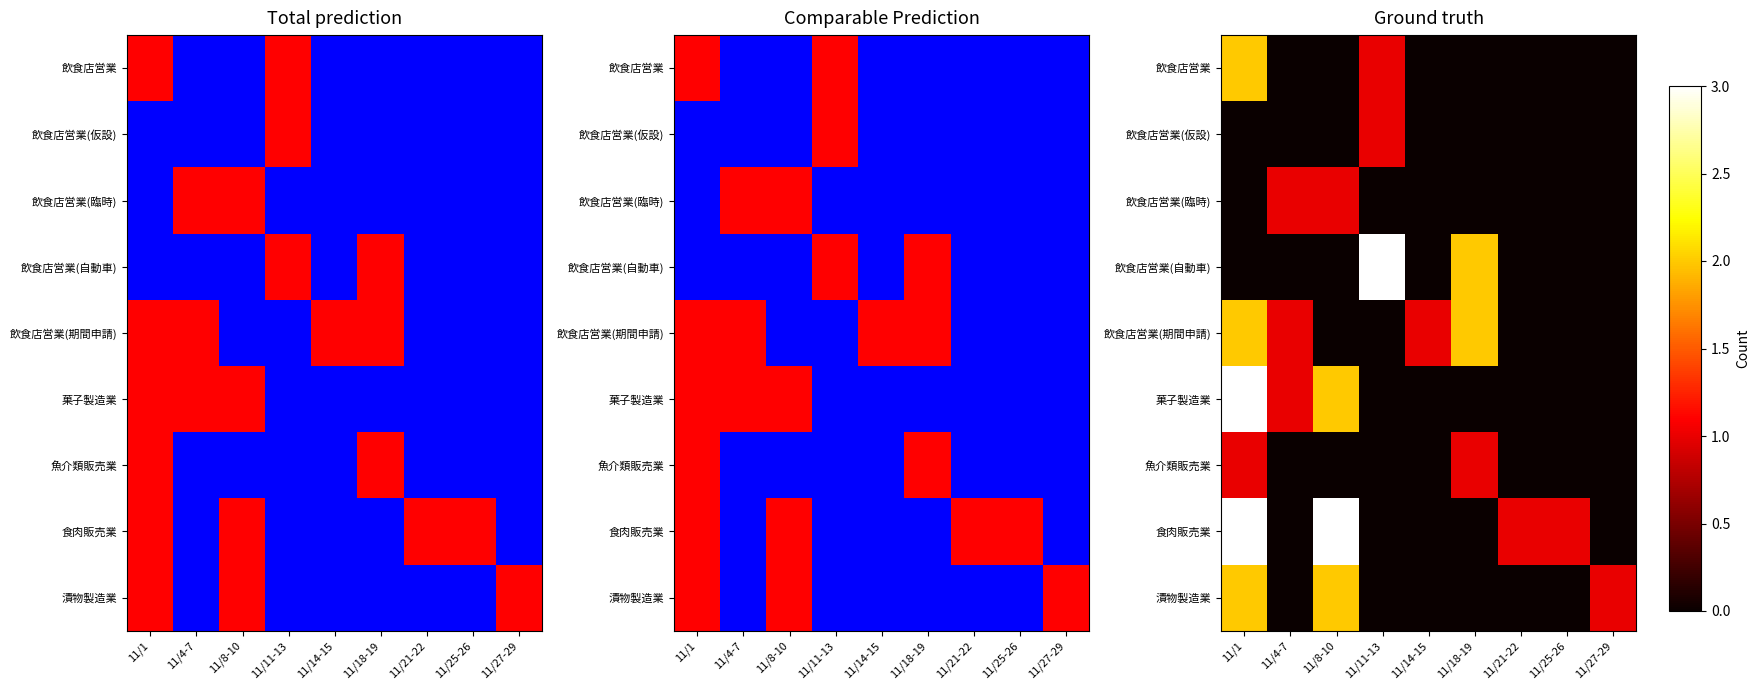

Where is 飲食店営業(期間申請) nearest to the value 1?

11/4-7